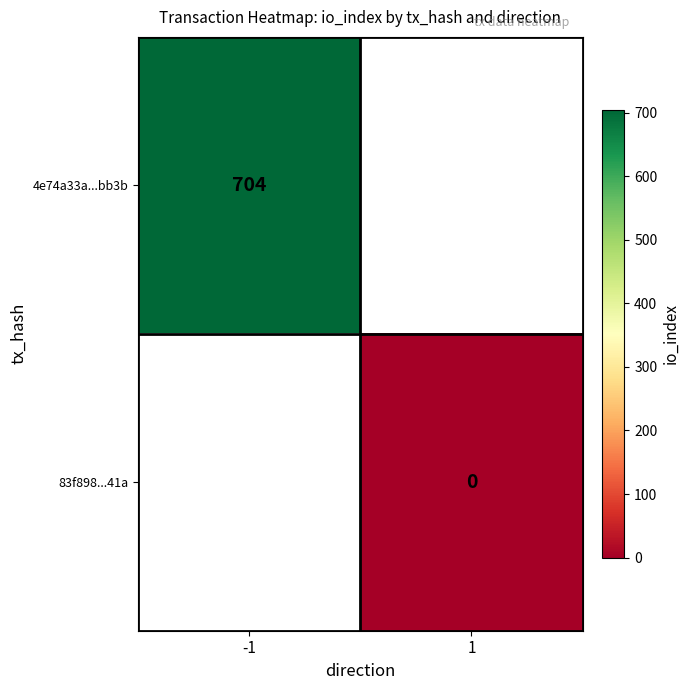

True or false: 4e74a33a...bb3b has a value of 367 at -1.

False